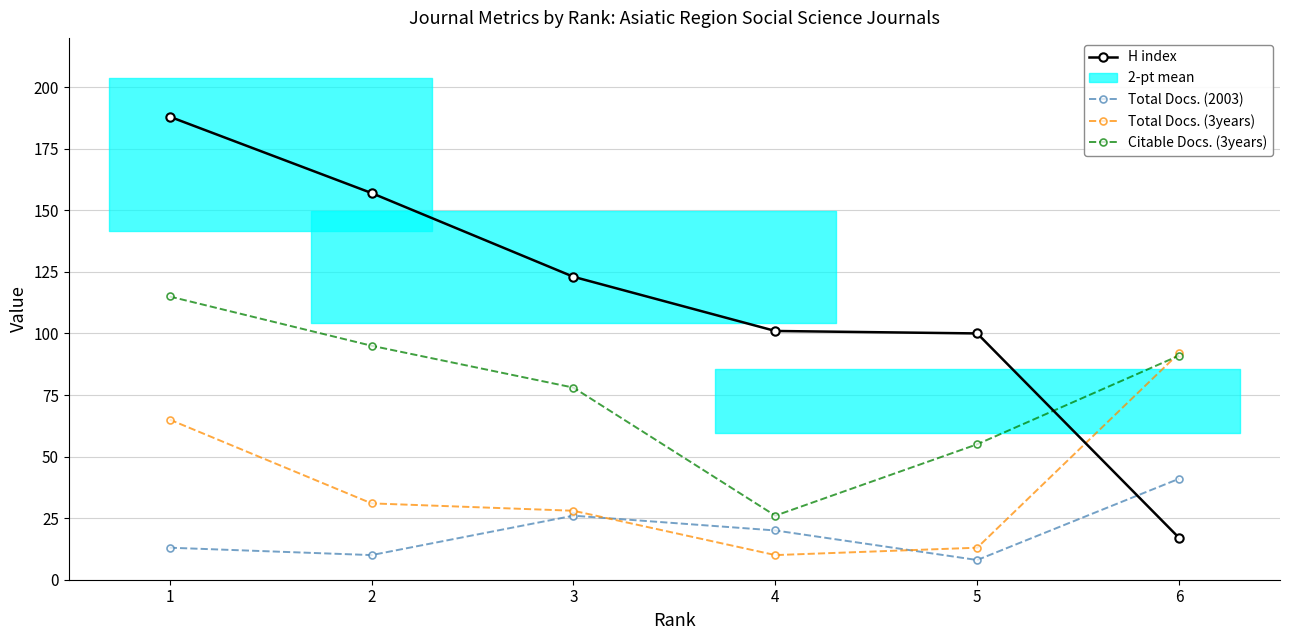

Between which two adjacent categories do Total Docs. (2003) and H index first intersect?

5 and 6